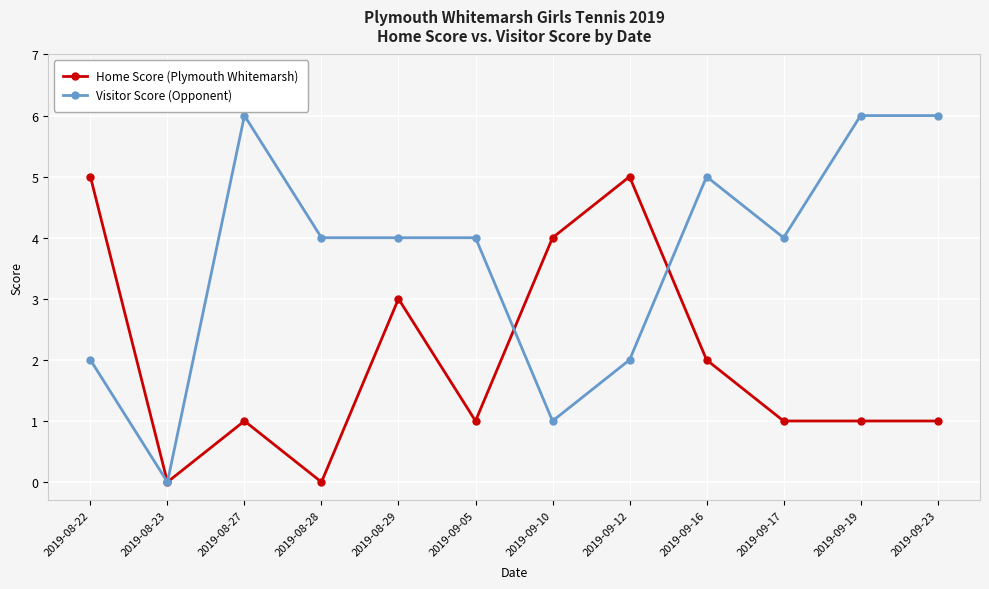

After their last crossing, which series has the higher values: Visitor Score (Opponent) or Home Score (Plymouth Whitemarsh)?

Visitor Score (Opponent)